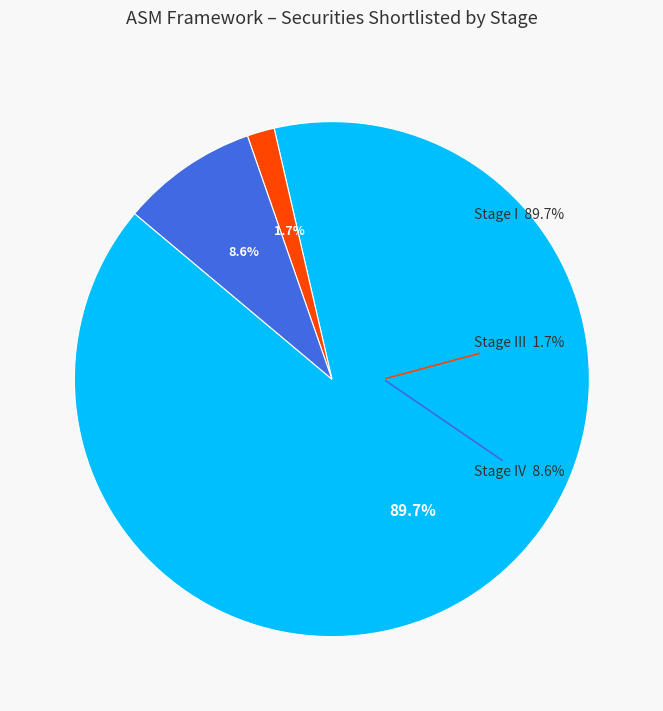

Is there a majority slice in this chart?

Yes